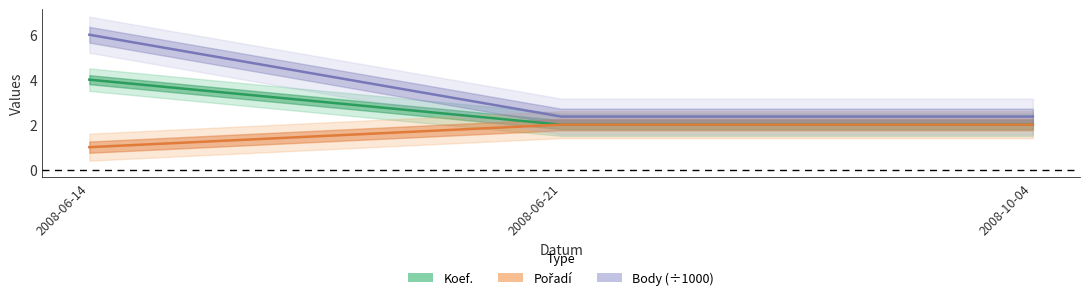

The Pořadí series shows 1.0 at 2008-06-14. True or false?

True